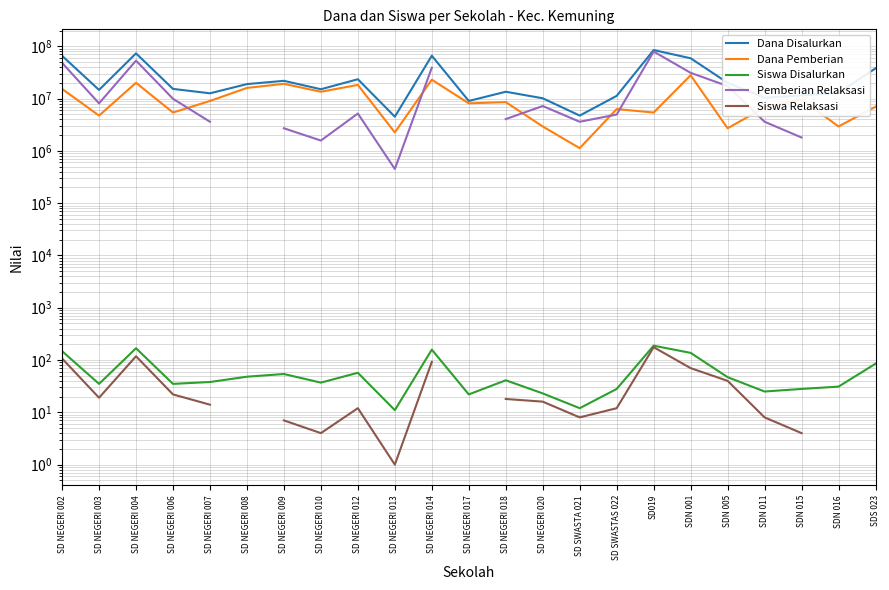

Does the chart have visible grid lines?

Yes